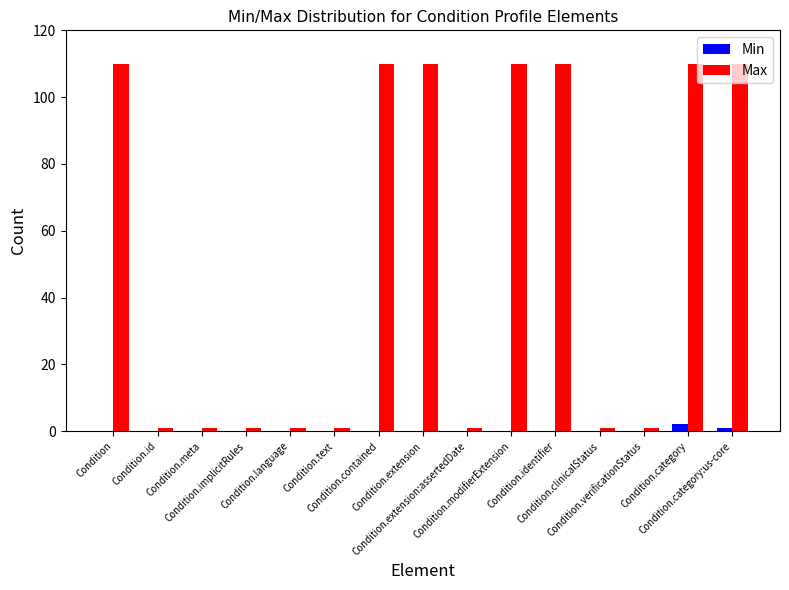

What is the sum of all Max values?

778